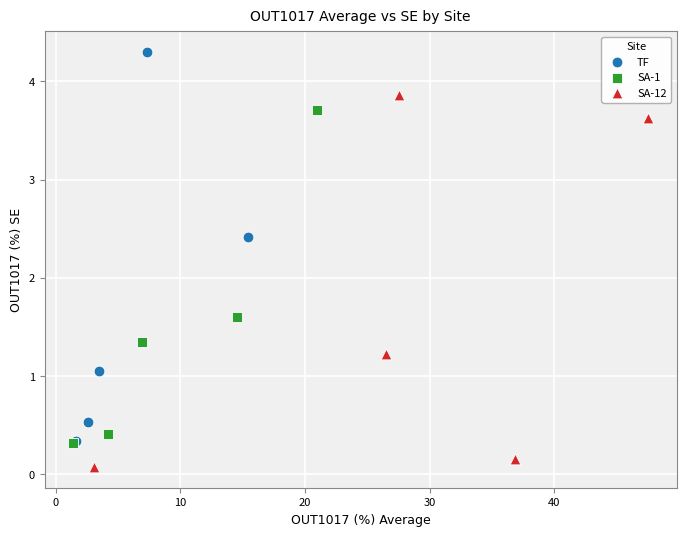

Which series reaches the maximum Y coordinate?

TF